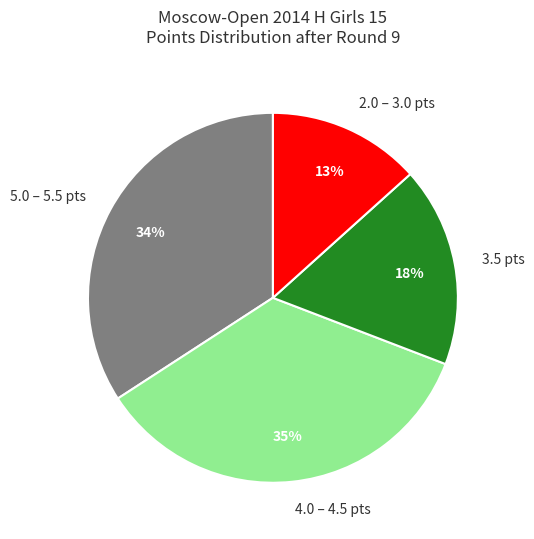

What percentage is the 3.5 pts slice, to the nearest percent?

17%